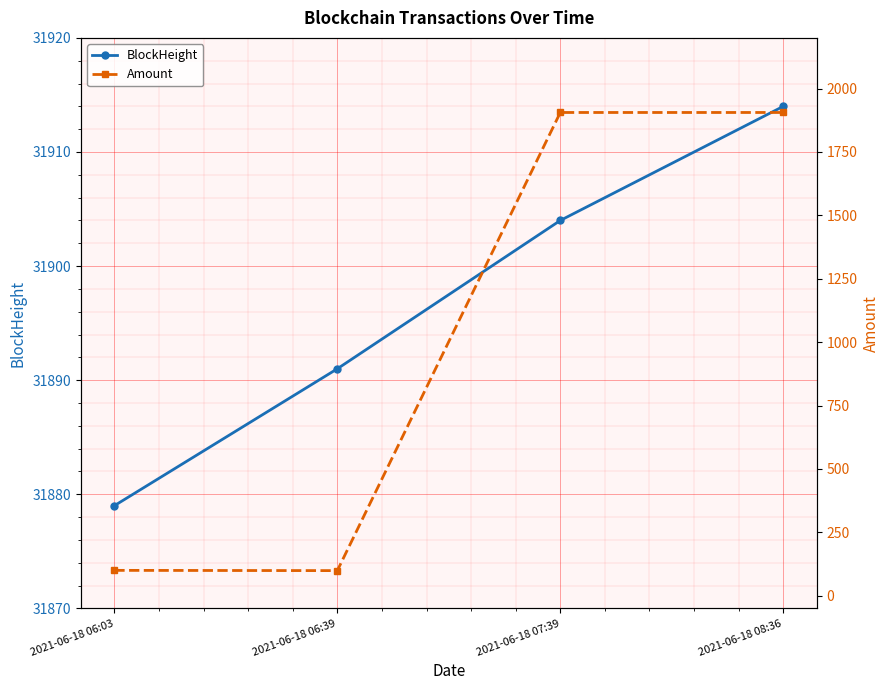

True or false: BlockHeight and Amount cross at least once.

False